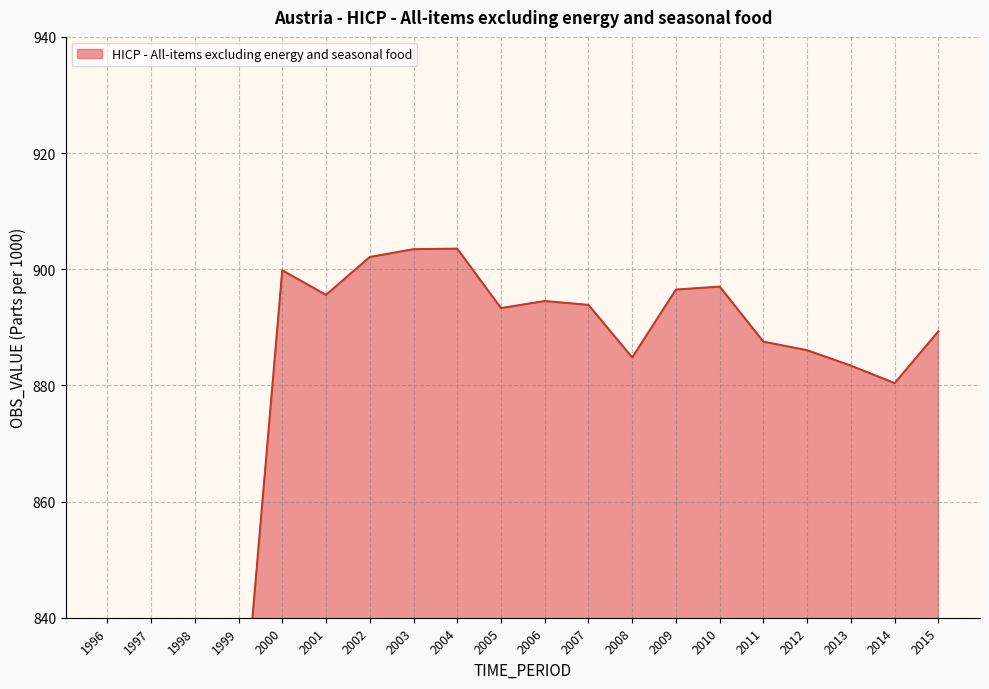

Reading right to left, list all the values displayed in this chart.

2015=889.3	2014=880.4	2013=883.4	2012=886.0	2011=887.5	2010=897.0	2009=896.5	2008=884.8	2007=893.9	2006=894.5	2005=893.3	2004=903.5	2003=903.5	2002=902.1	2001=895.6	2000=899.8	1999=812.0	1998=810.1	1997=808.3	1996=810.7